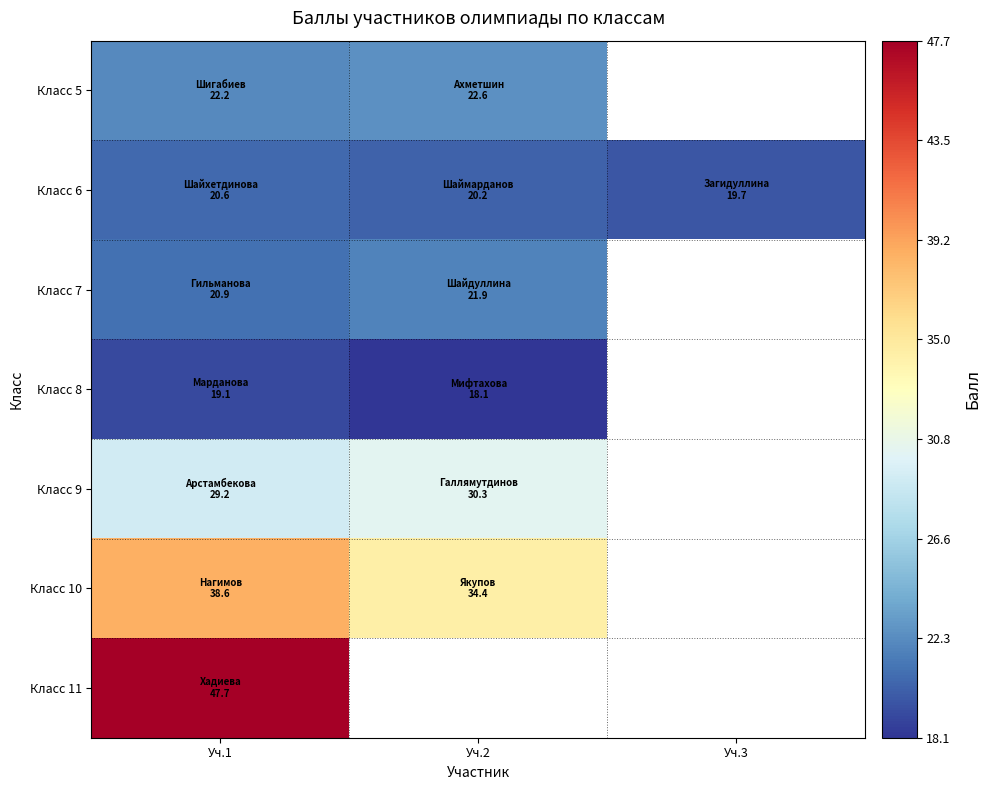

At how many categories does at least one series exceed 41?

1